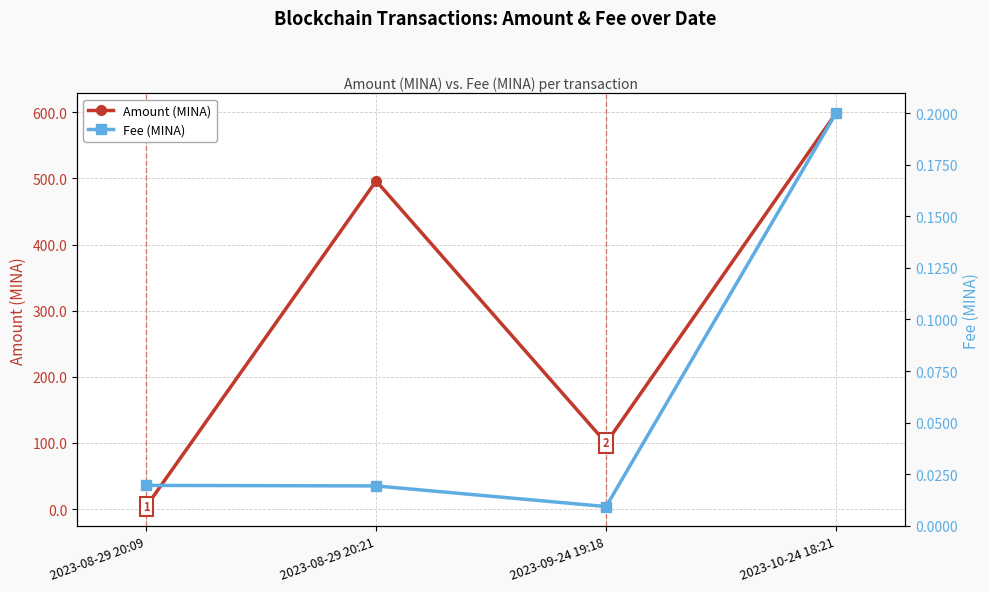

How many values in the Amount (MINA) series exceed 496?

2